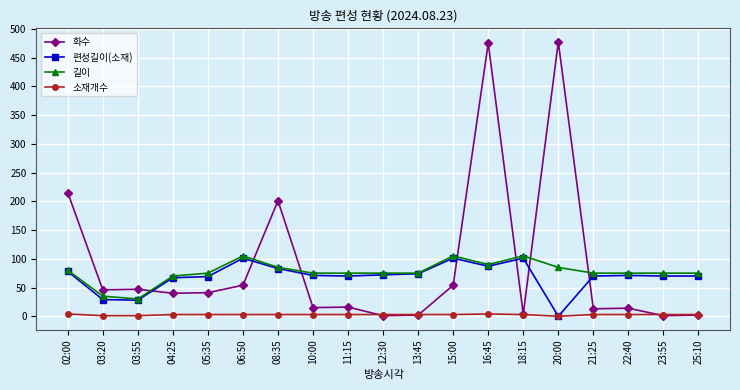

What is the label of the 17th point from the left?

22:40